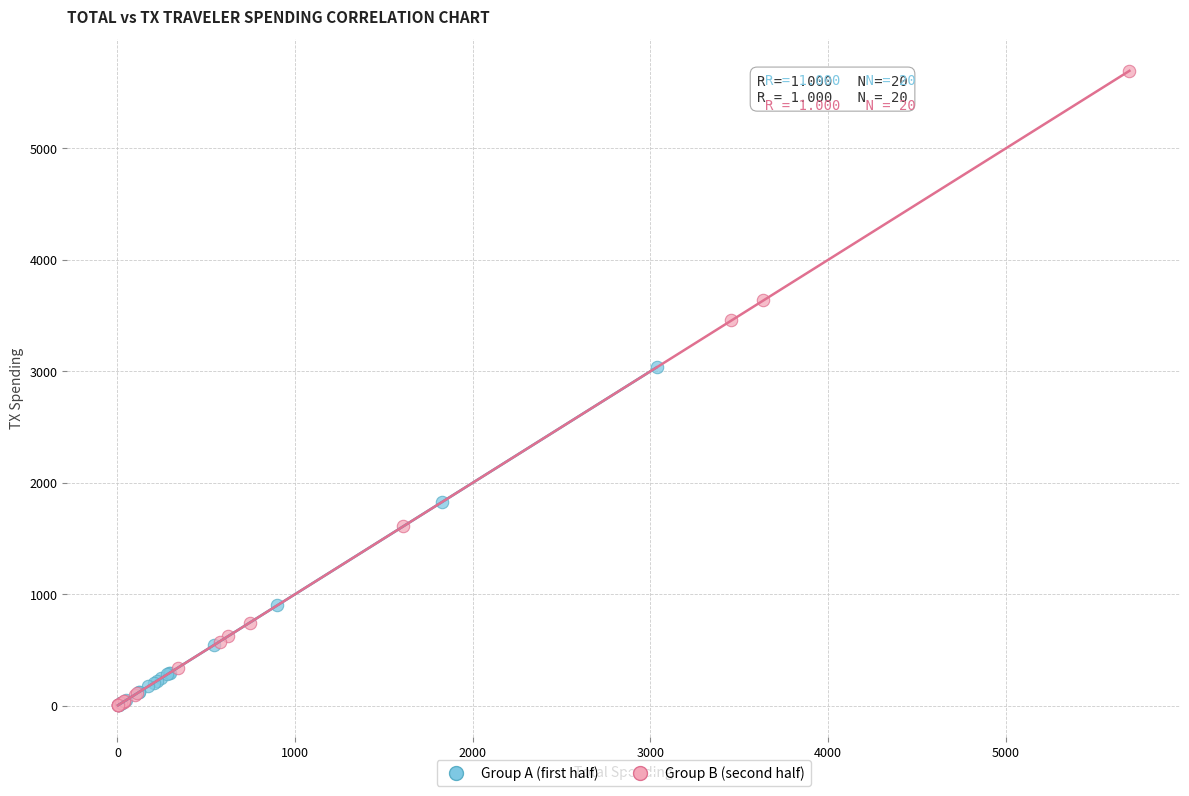

Which series contains the highest Y value?

Group B (second half)